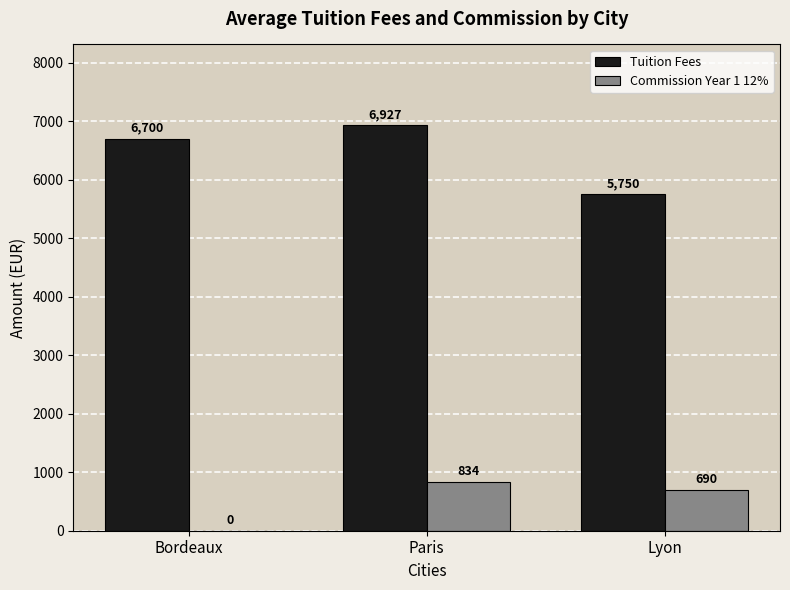

Which series has the largest total across all categories?

Tuition Fees